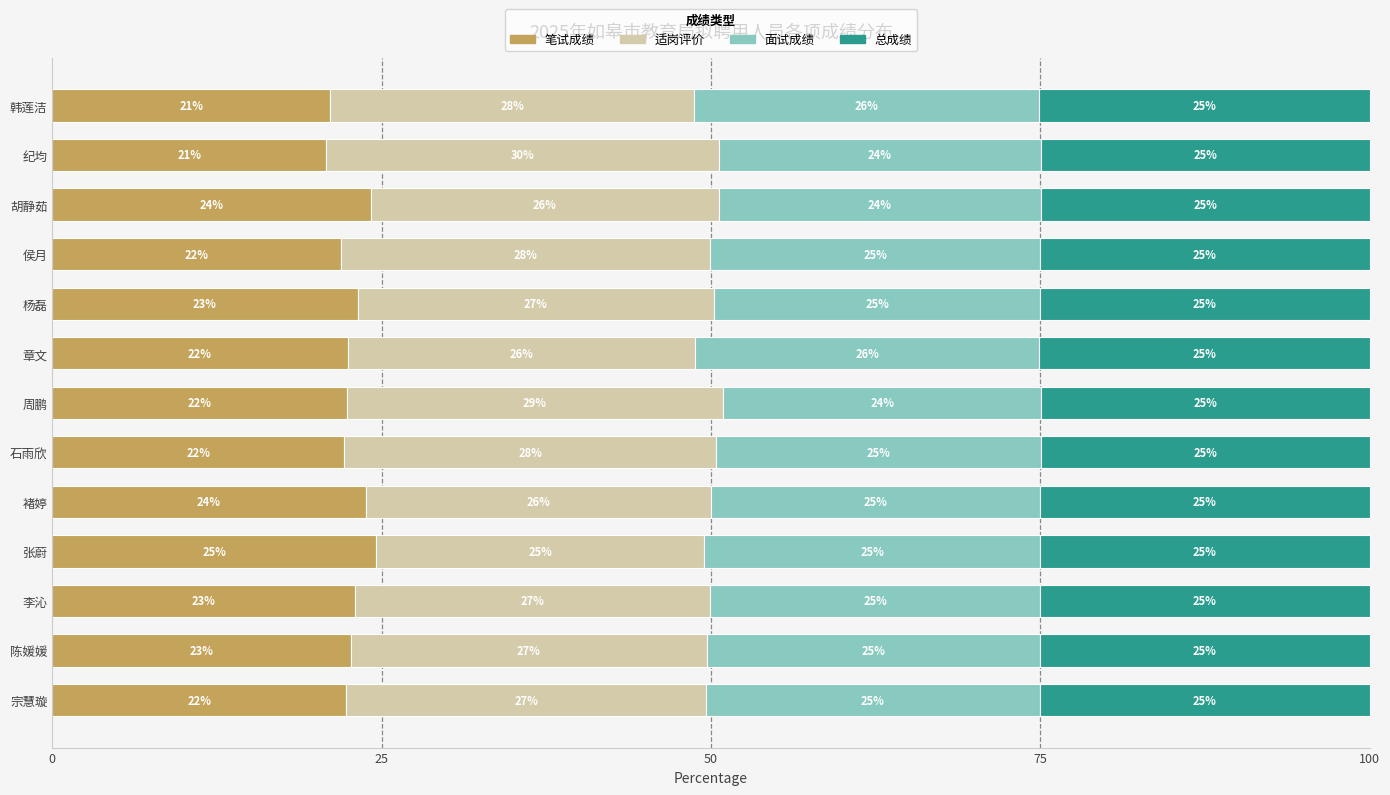

The value of 笔试成绩 at 纪均 is 8.3. True or false?

False